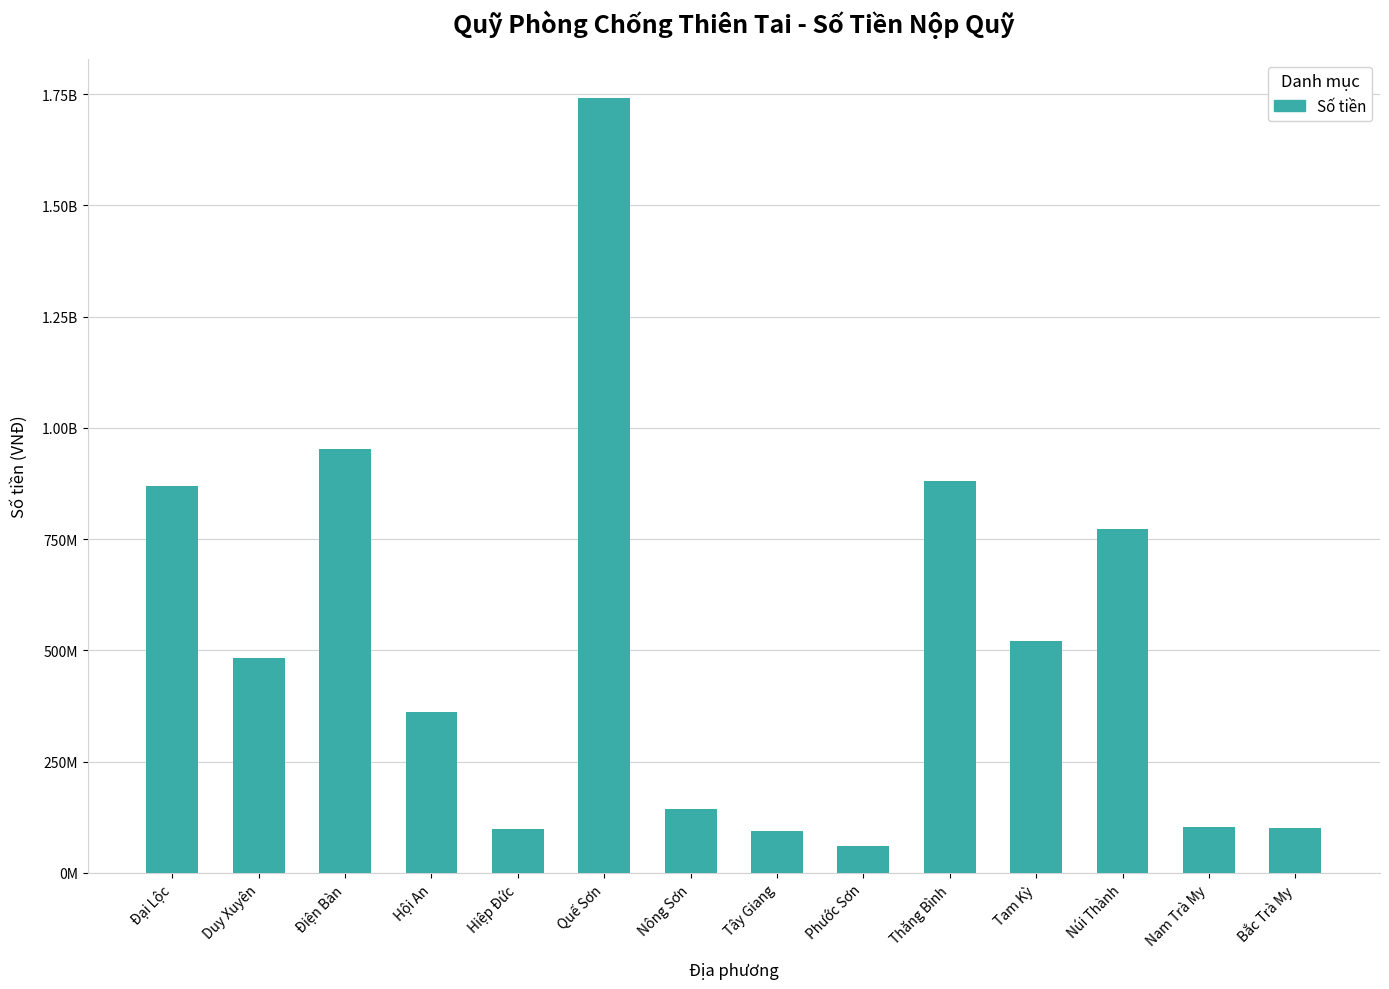

What is the sum of all values?

7182114125